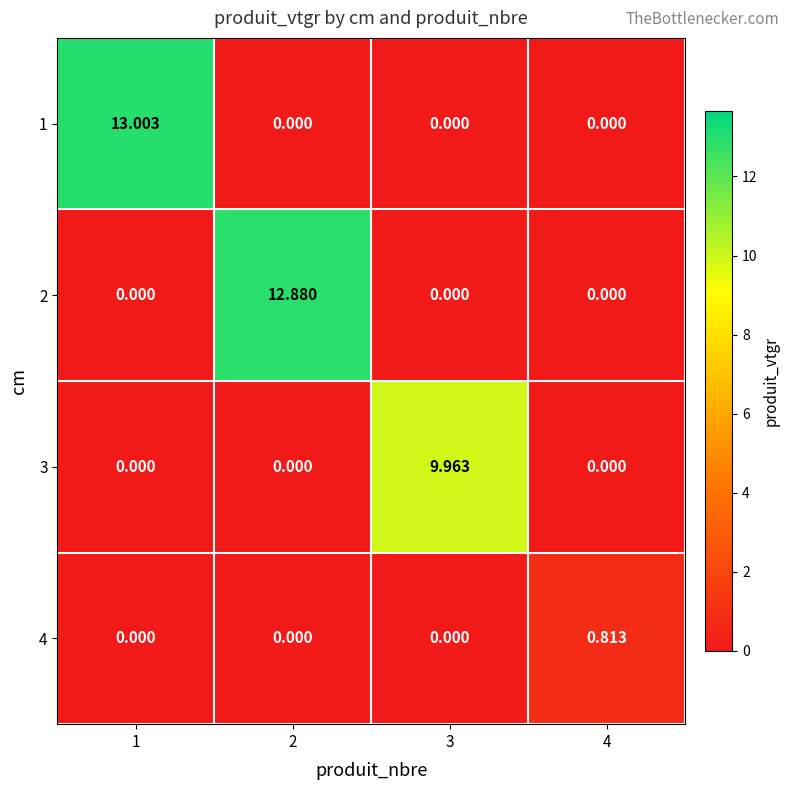

Count the number of data series in this chart.

4